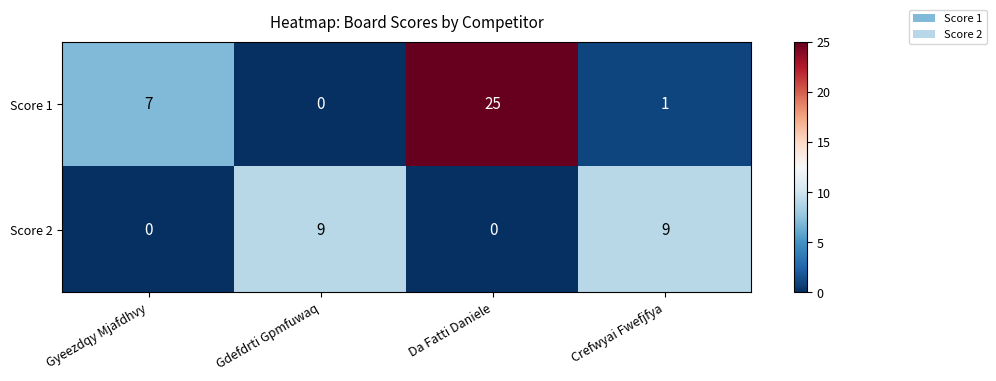

What is the highest value of the Score 2 series?

9